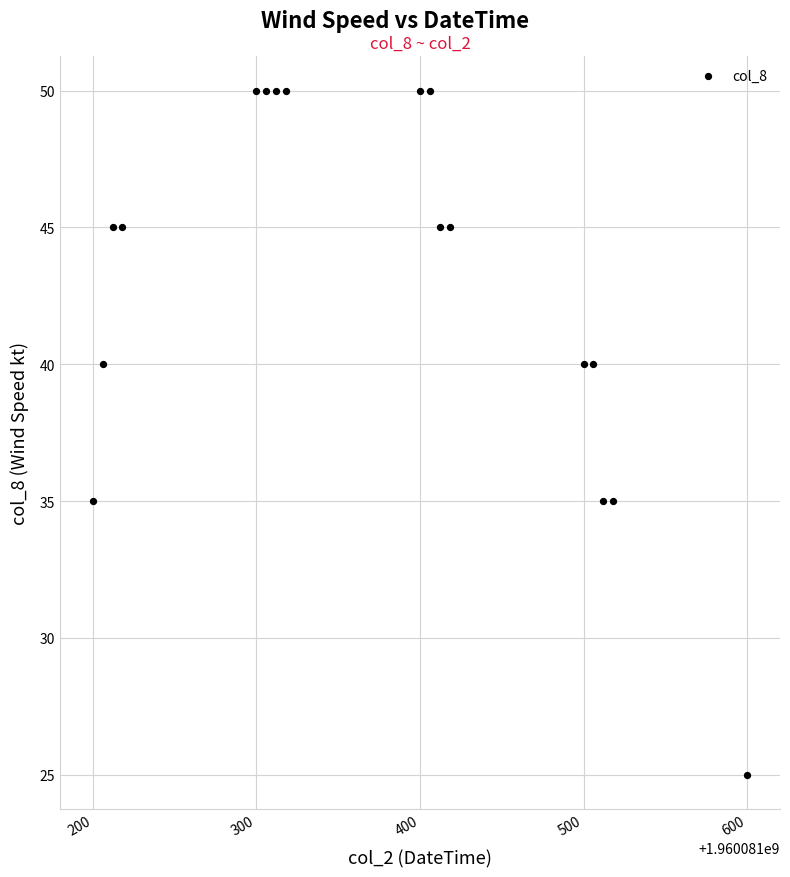

What is the range of Y values (max minus min)?

25